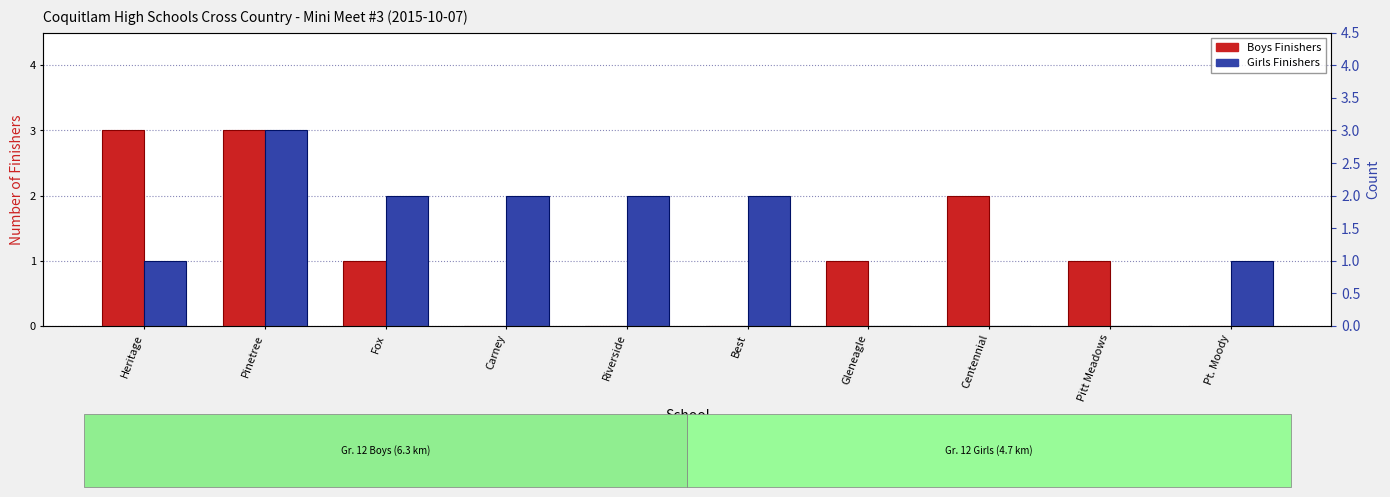

Which series has the largest total across all categories?

Girls Finishers